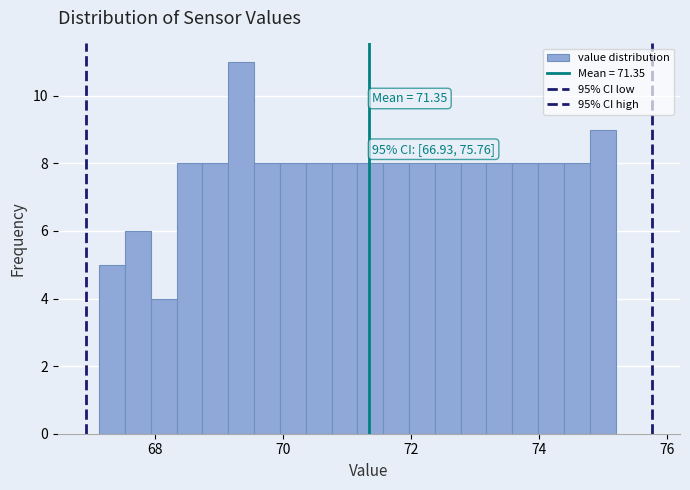

Read against the x-axis, roughly where is the centre of the tallest bar?

69.4